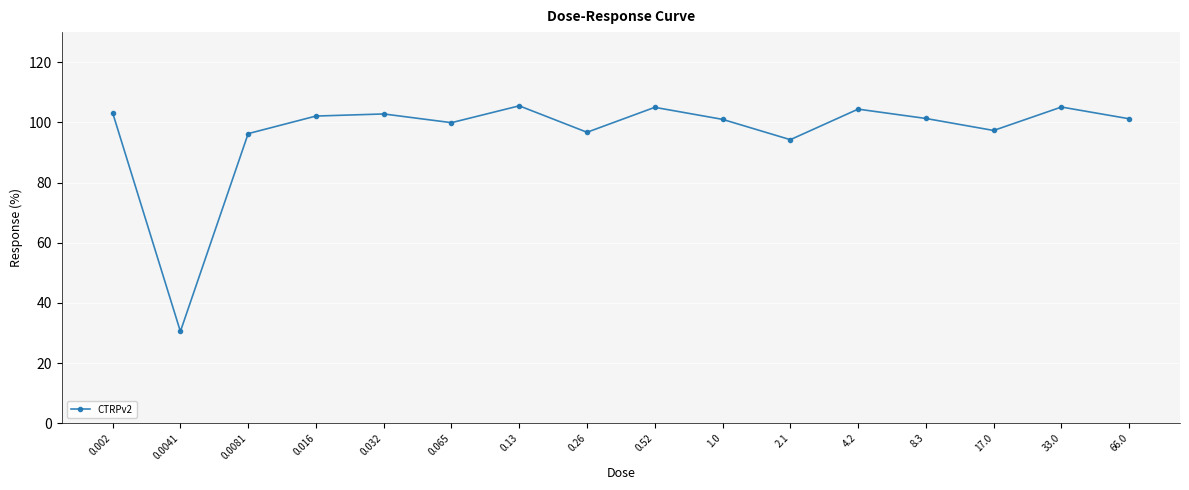

What is the average value?

96.7